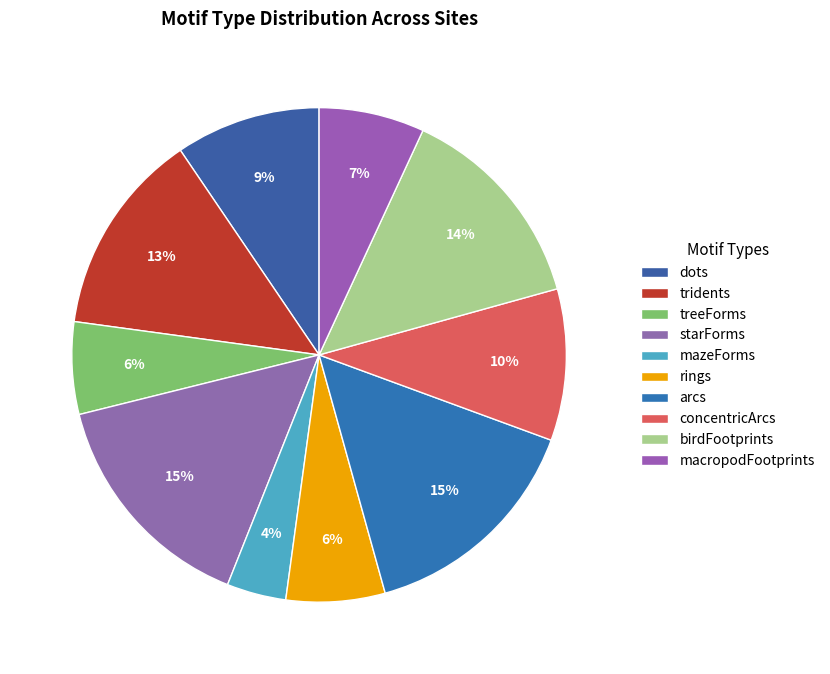

Does any single category account for the majority?

No